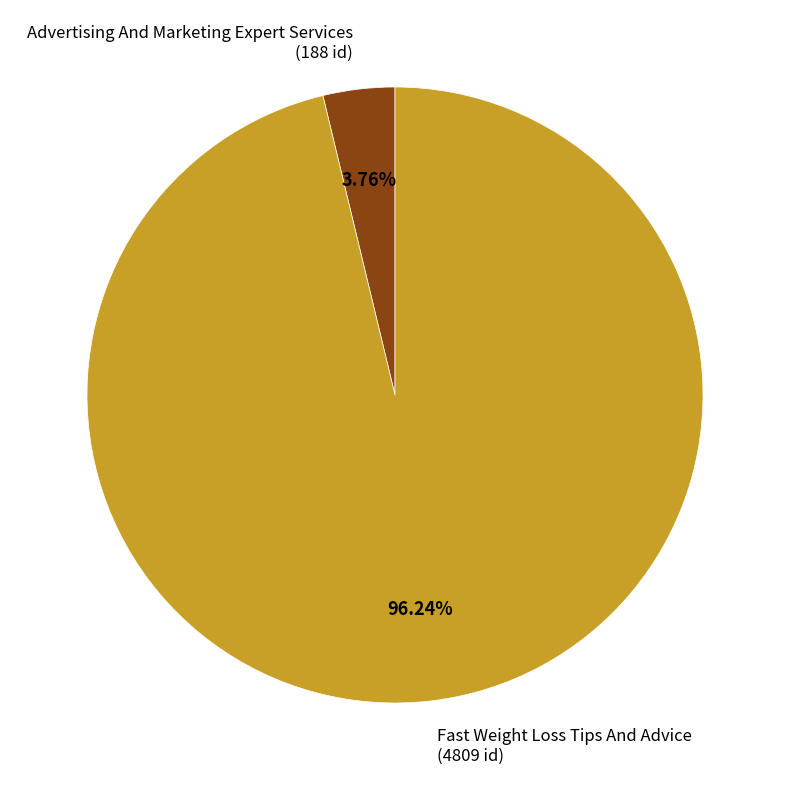

What is the total percentage of Advertising And Marketing Expert Services and Fast Weight Loss Tips And Advice?

100.0%